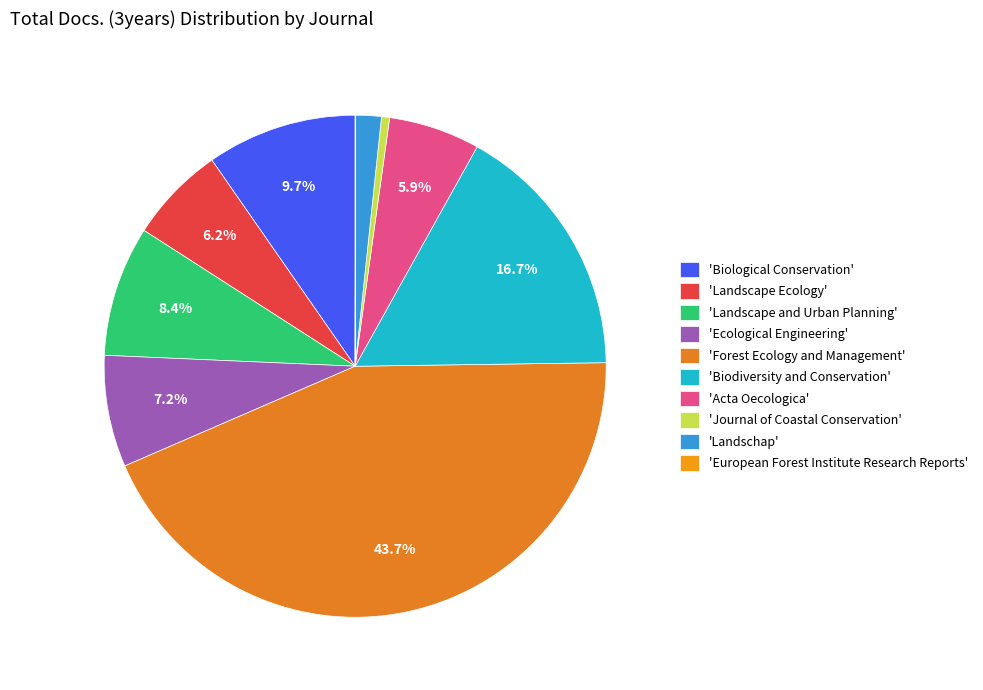

Is there any slice that represents more than half of the pie?

No